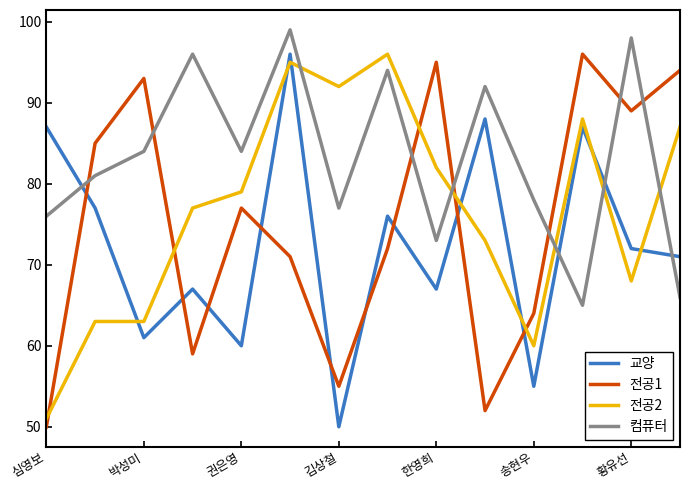

Which series has the largest total across all categories?

컴퓨터